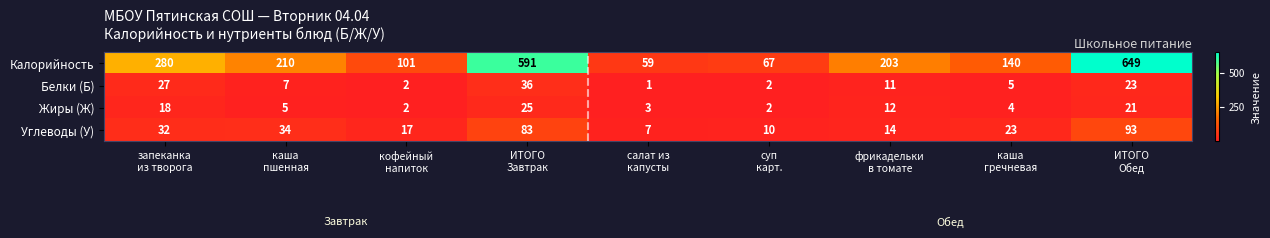

What is the sum of all Калорийность values?

2300